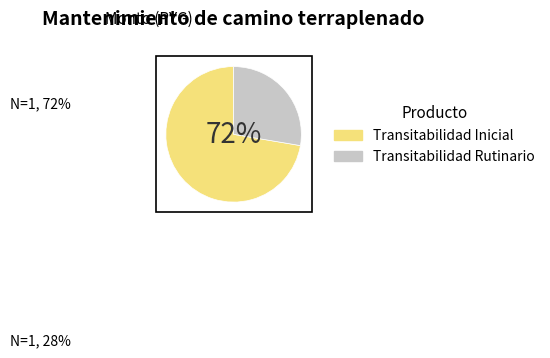

Is the sum of Transitabilidad Rutinario and Transitabilidad Inicial greater than half?

Yes